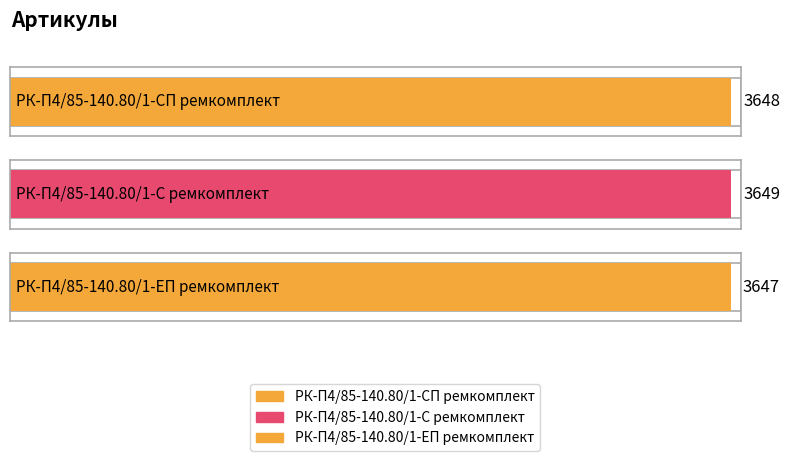

Reading left to right, list all the values displayed in this chart.

РК-П4/85-140.80/1-СП ремкомплект=3648	РК-П4/85-140.80/1-С ремкомплект=3649	РК-П4/85-140.80/1-ЕП ремкомплект=3647